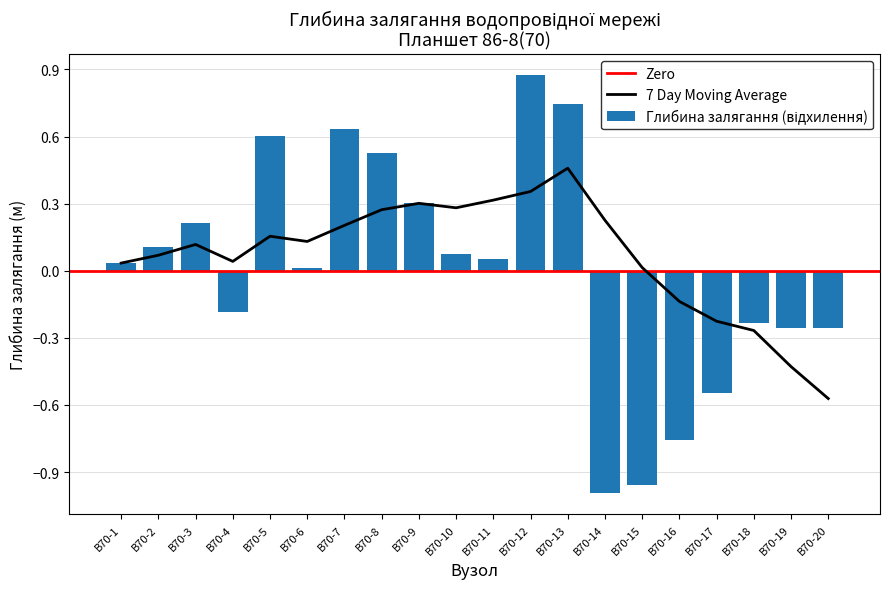

At which category does the chart reach its peak across all series?

В70-12